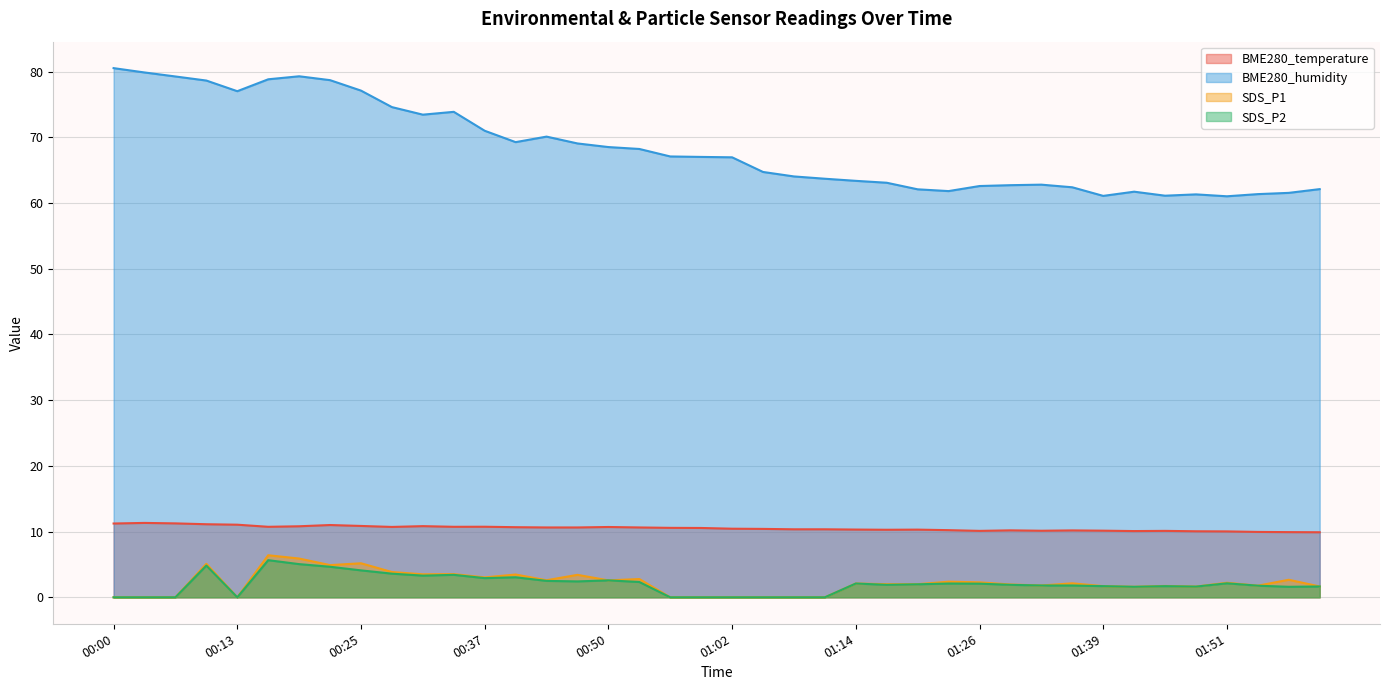

In BME280_humidity, how many points are lower than both neighbors (excluding endpoints)?

7